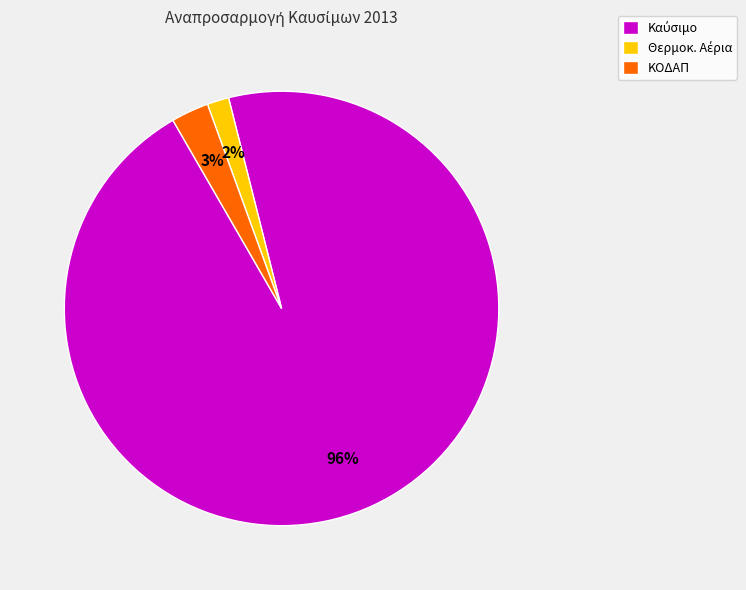

To the nearest percent, what percentage of the pie is ΚΟΔΑΠ?

3%